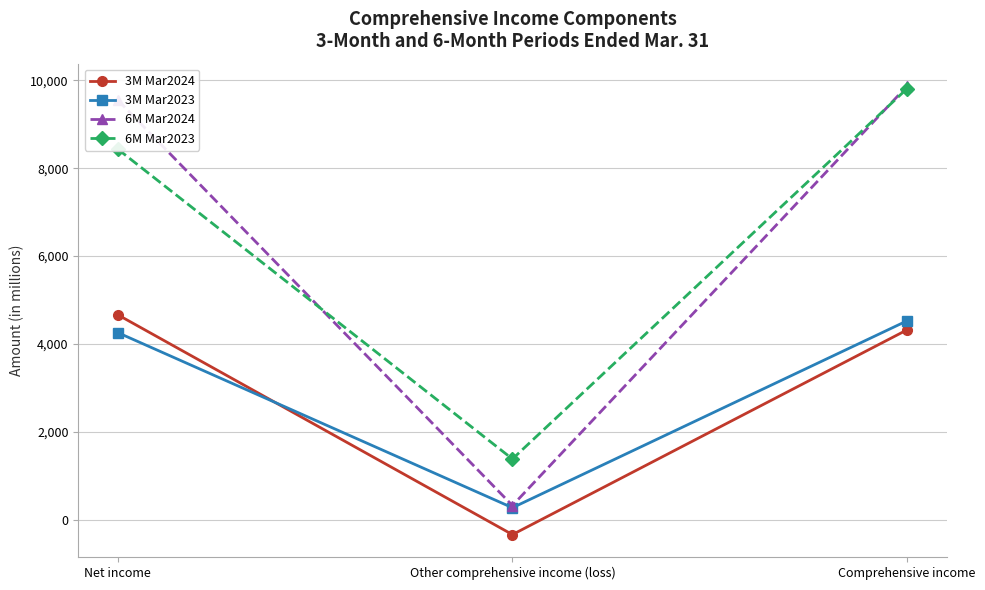

Between Net income and Other comprehensive income (loss), which series saw the biggest shift?

6M Mar2024